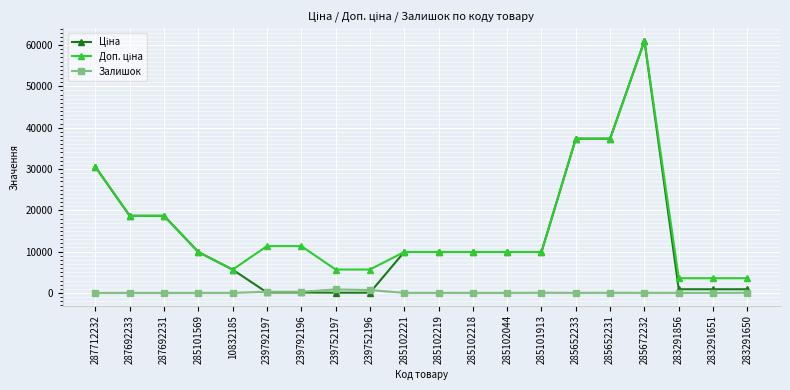

What is the value of the Залишок point at the 18th from the left?

7.0